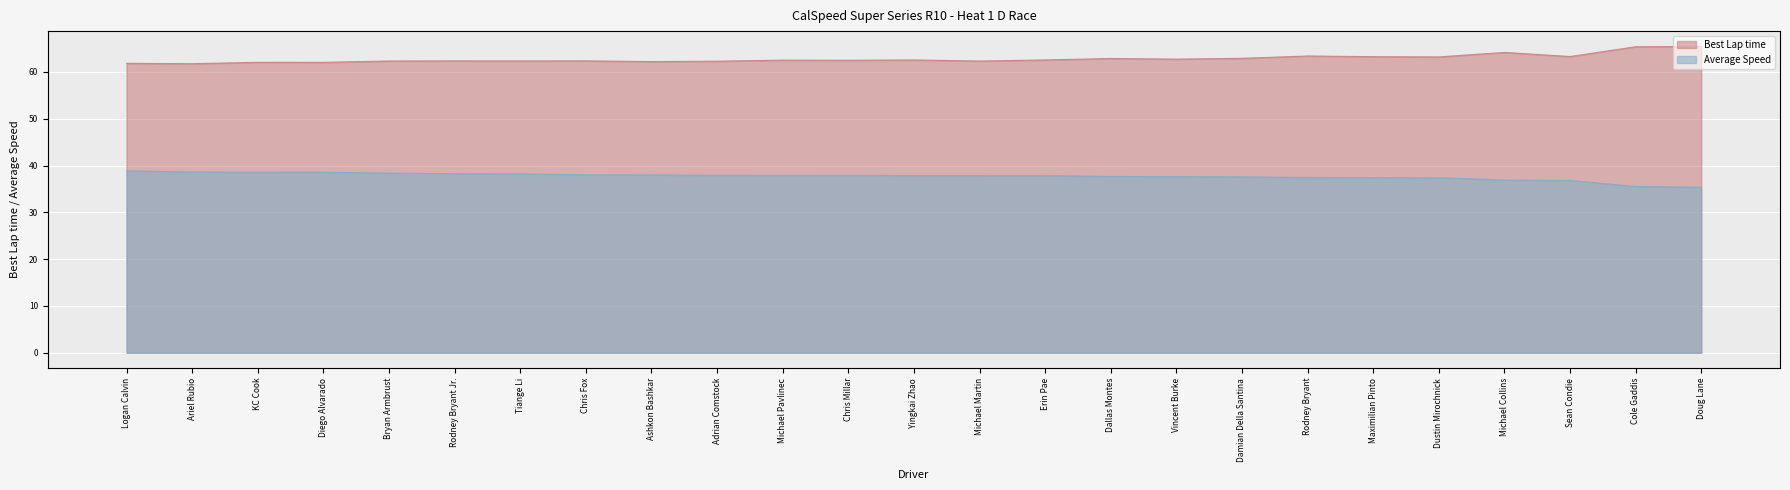

What is the label of the 9th point from the left?

Ashkon Bashkar